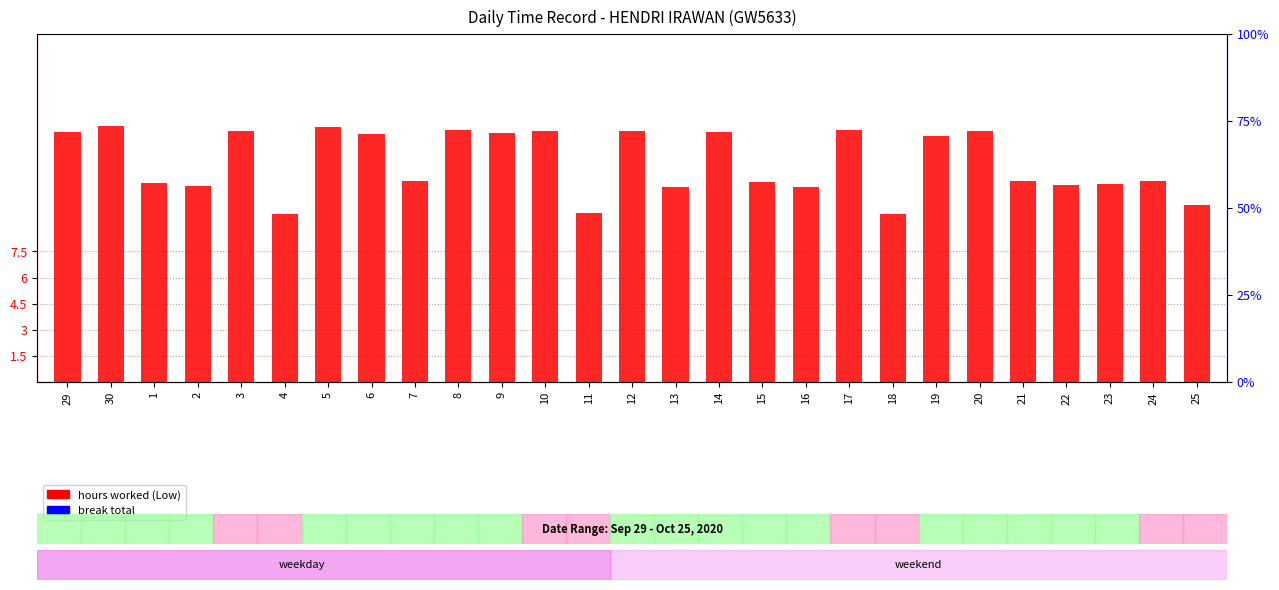

At which label does hours worked (Low) first exceed 11?

29